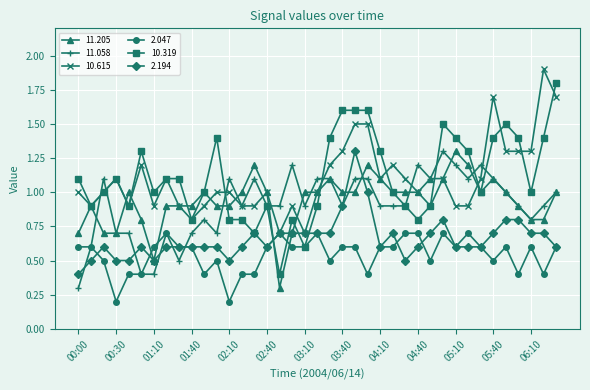

Which series has the largest range (max minus min)?

10.319